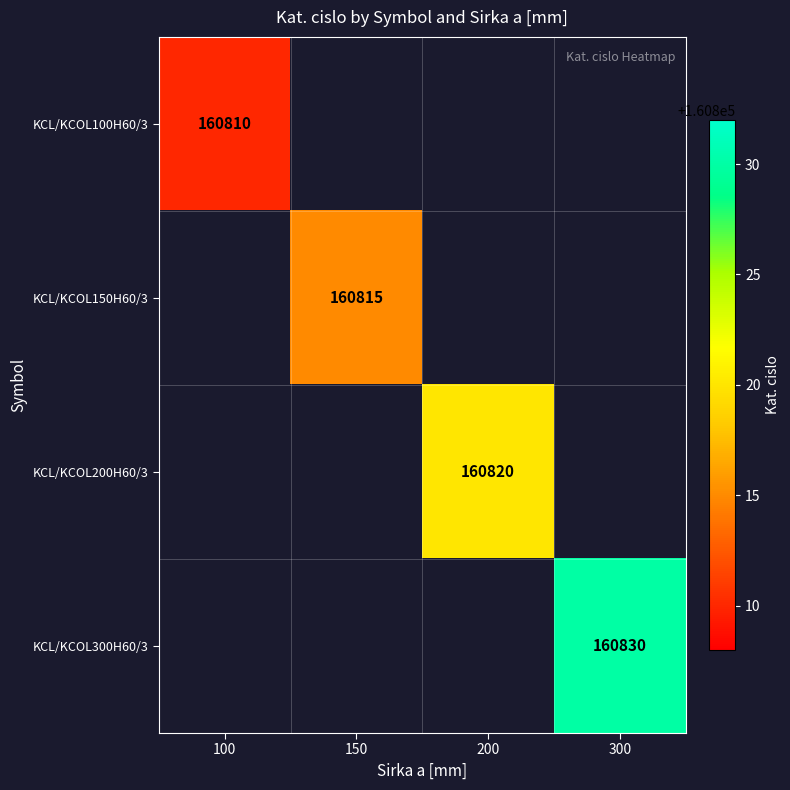

At how many categories does at least one series exceed 160815?

2